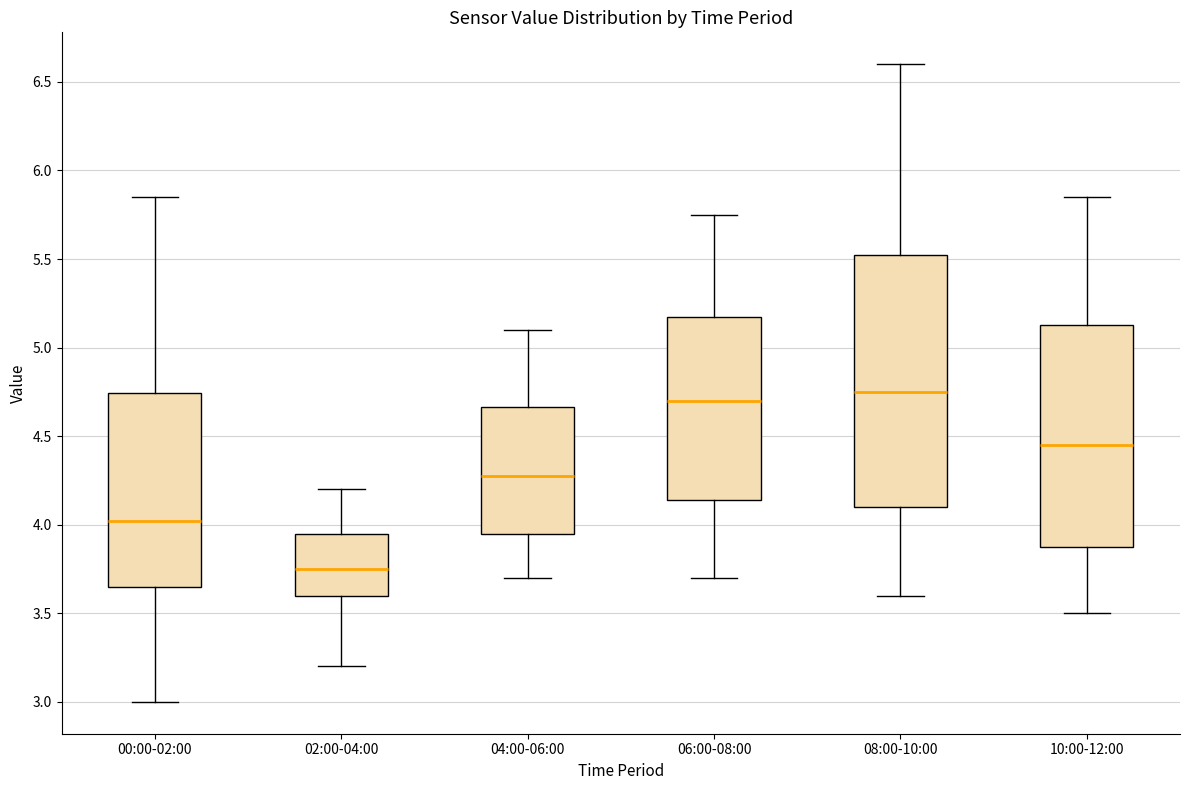

Reading left to right, read every box against the y-axis: the position of its median line, the range the box covers, and the ends of its whiskers. The values are not printed on the chart, so give them approximately, as read against the axis.

00:00-02:00: median 4.00, box 3.65 to 4.75, whiskers 3.00 to 5.85
02:00-04:00: median 3.75, box 3.60 to 3.95, whiskers 3.20 to 4.20
04:00-06:00: median 4.30, box 3.95 to 4.65, whiskers 3.70 to 5.10
06:00-08:00: median 4.70, box 4.15 to 5.20, whiskers 3.70 to 5.75
08:00-10:00: median 4.75, box 4.10 to 5.55, whiskers 3.60 to 6.60
10:00-12:00: median 4.45, box 3.90 to 5.15, whiskers 3.50 to 5.85